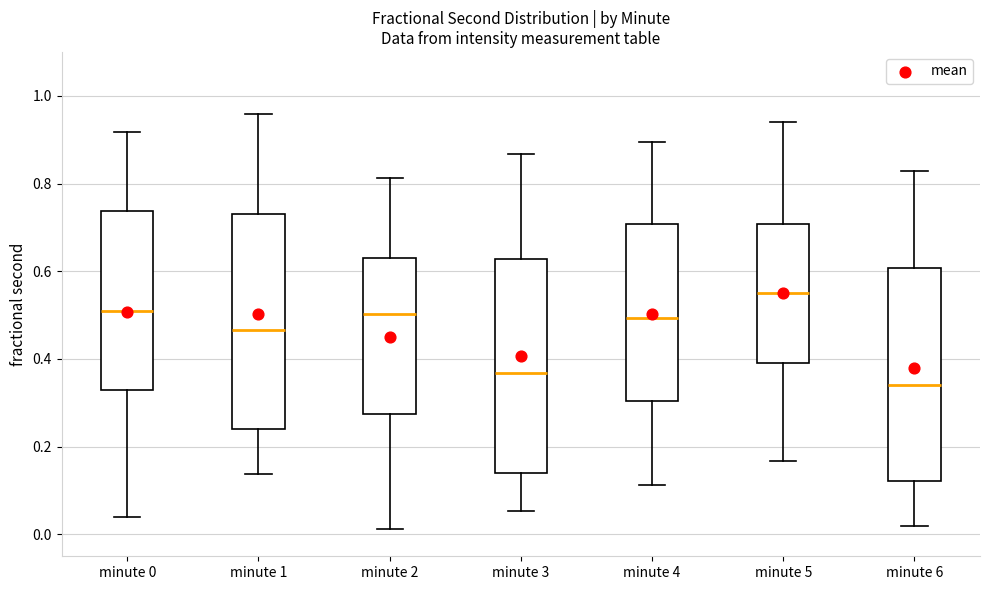

Which box has the lowest median line?

minute 6